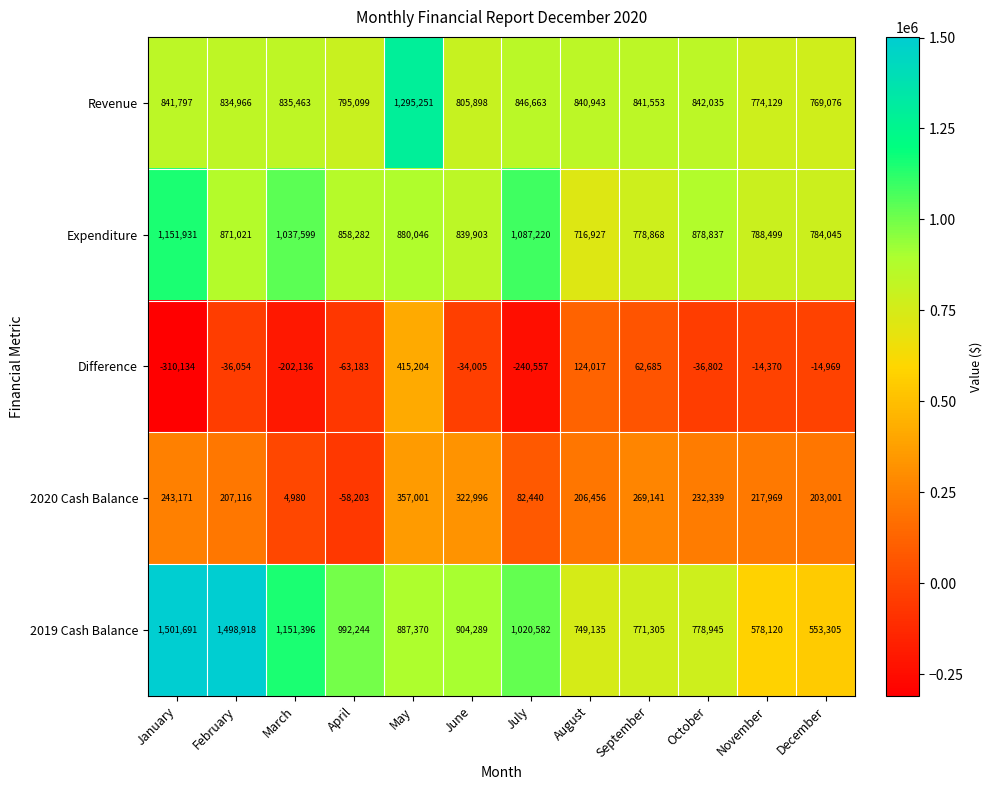

What is the maximum value for 2019 Cash Balance?

1501691